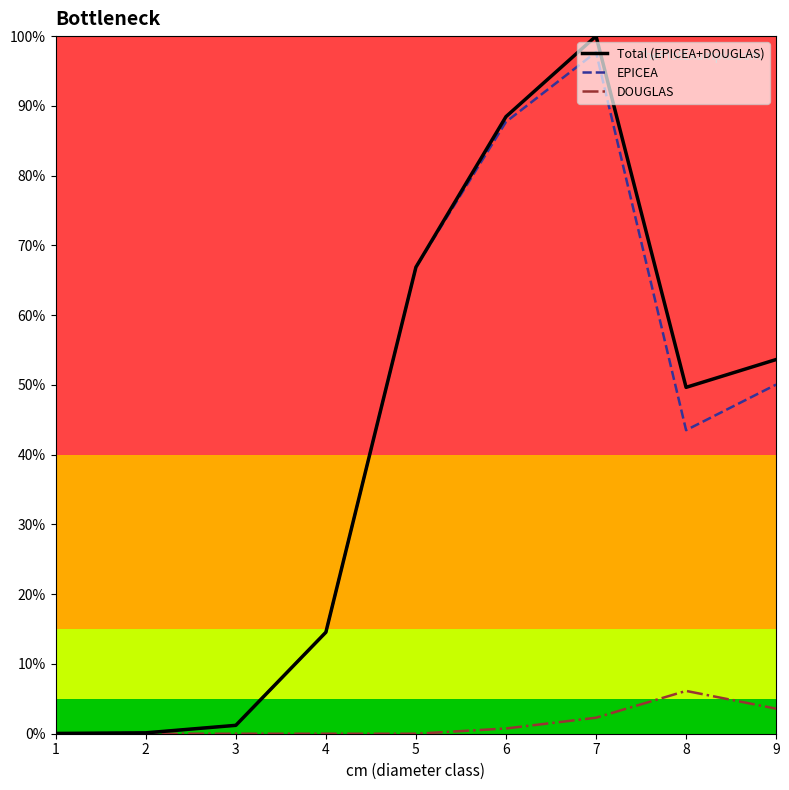

What is the difference between the EPICEA values at 4 and 6?

73.2